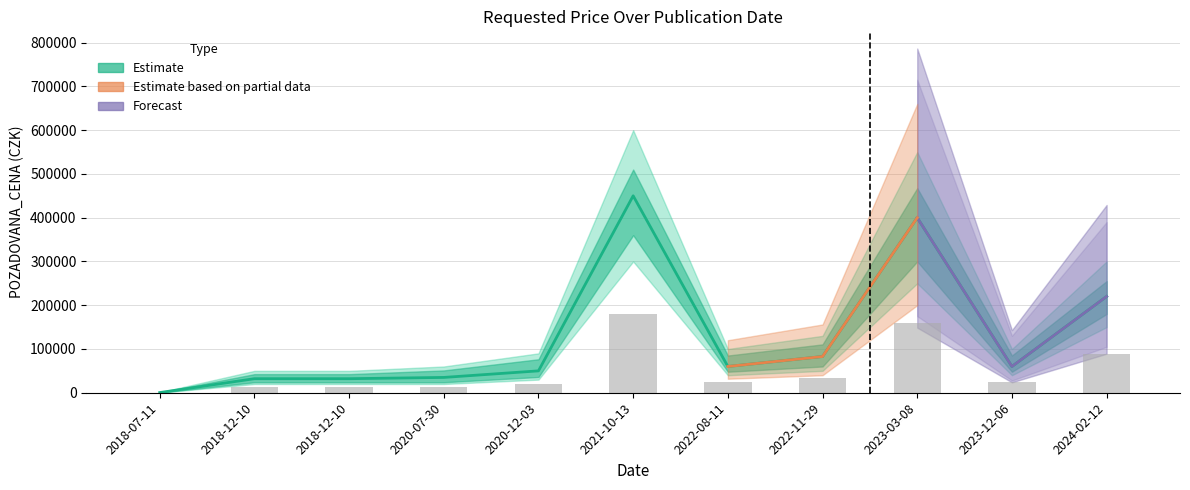

Between 2022-08-11 and 2018-12-10, which is larger?

2022-08-11